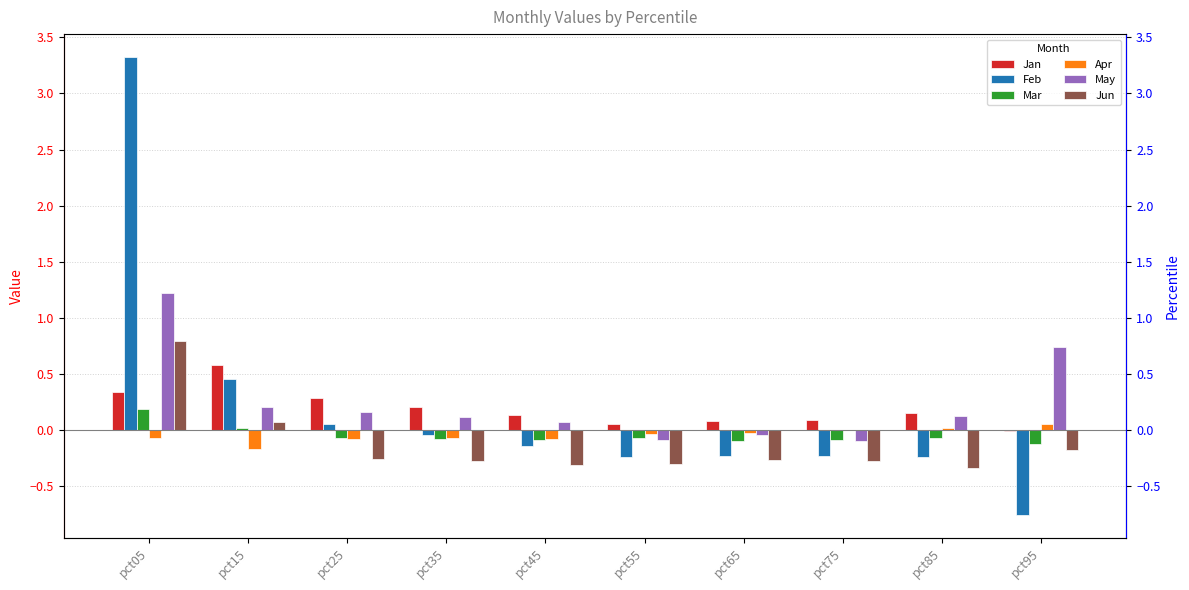

How many negative values does the May series have?

3